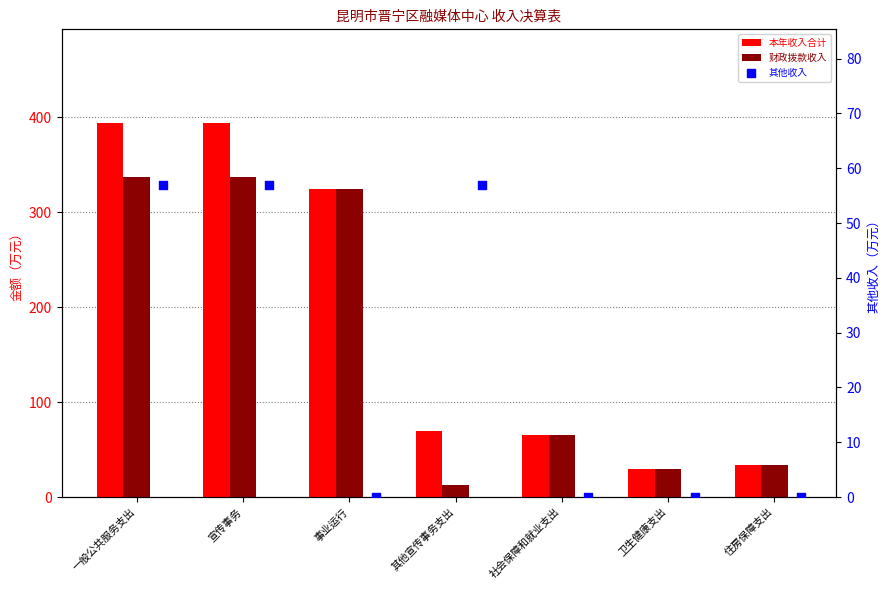

Which series reaches the minimum Y coordinate?

其他收入